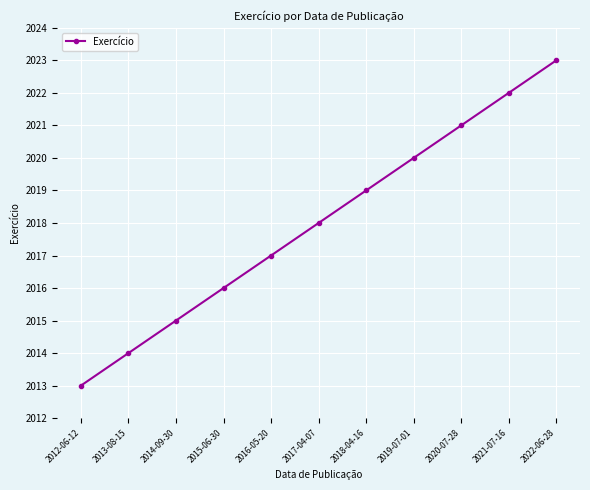

Rank the categories by value from lowest to highest.

2012-06-12, 2013-08-15, 2014-09-30, 2015-06-30, 2016-05-20, 2017-04-07, 2018-04-16, 2019-07-01, 2020-07-28, 2021-07-16, 2022-06-28